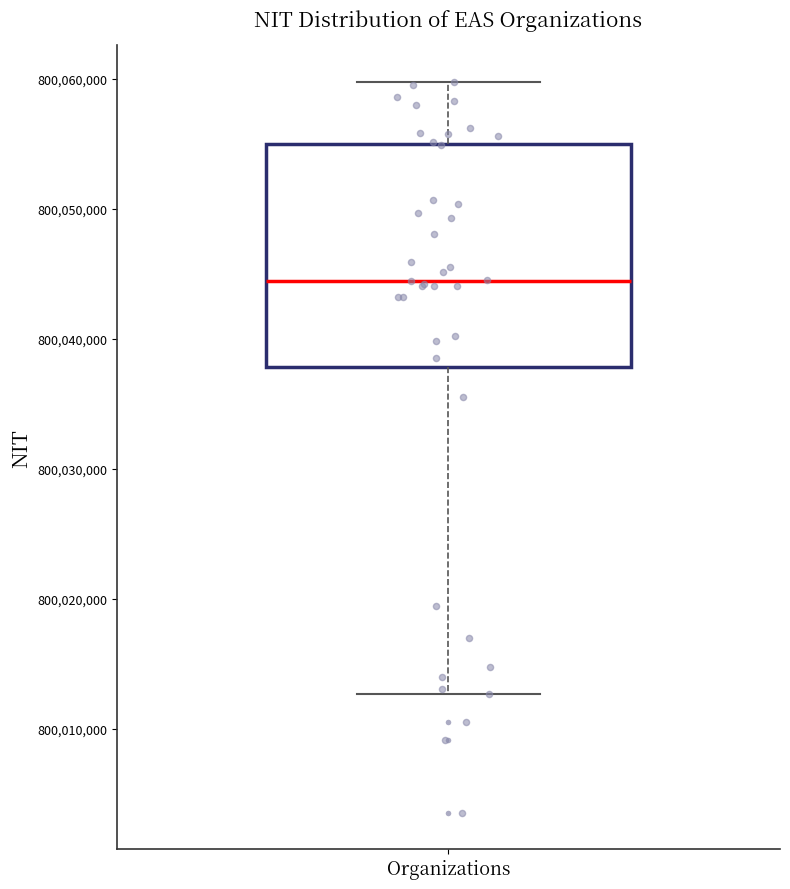

Transcribe this box plot: give where the median line is, the range the box spans, and where the two whiskers end, as read against the y-axis. The values are not printed on the chart, so give them approximately, as read against the axis.

median 800044000, box 800038000 to 800055000, whiskers 800013000 to 800060000